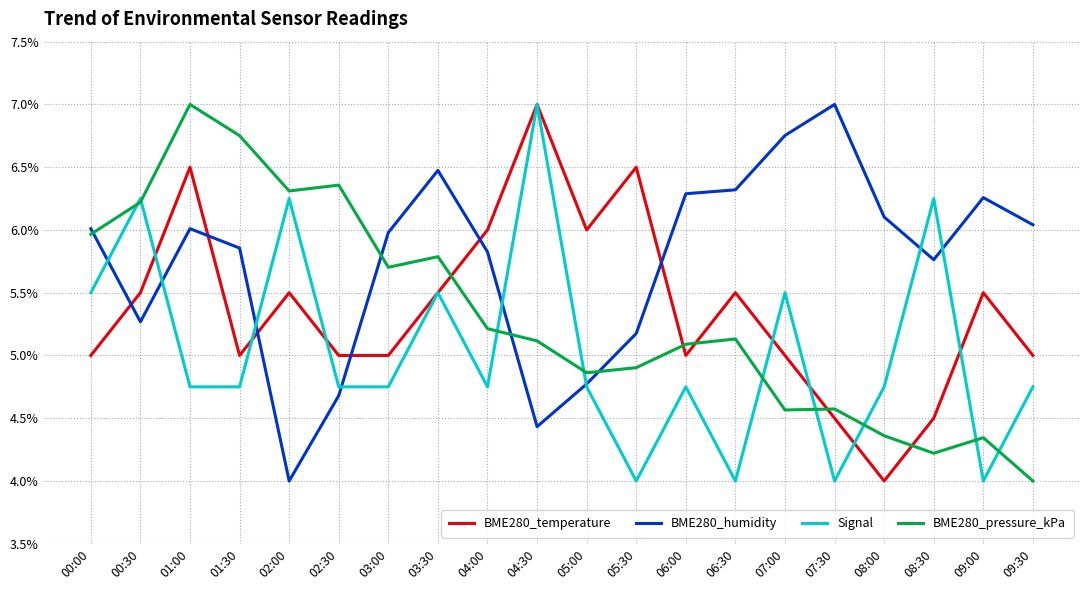

What is the total value across all series at 06:30?

21.0